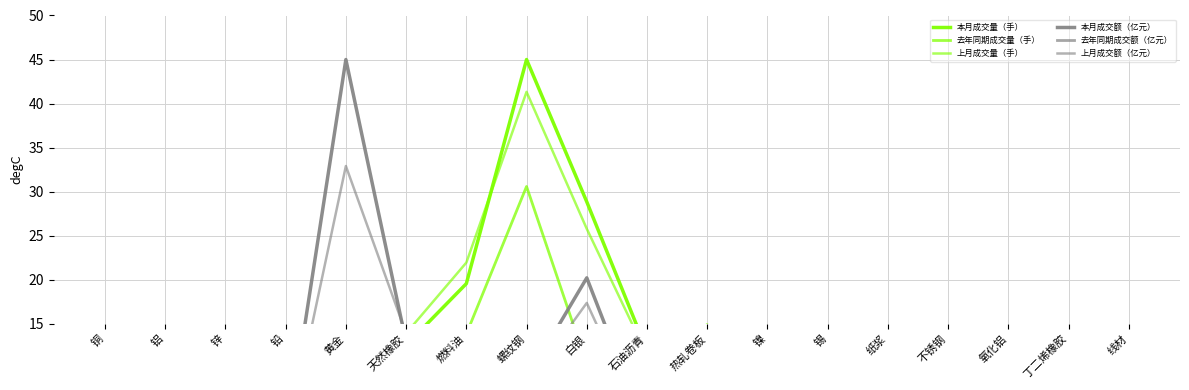

Is the value of 去年同期成交额（亿元） at 线材 greater than the value of 上月成交额（亿元） at 铅?

No